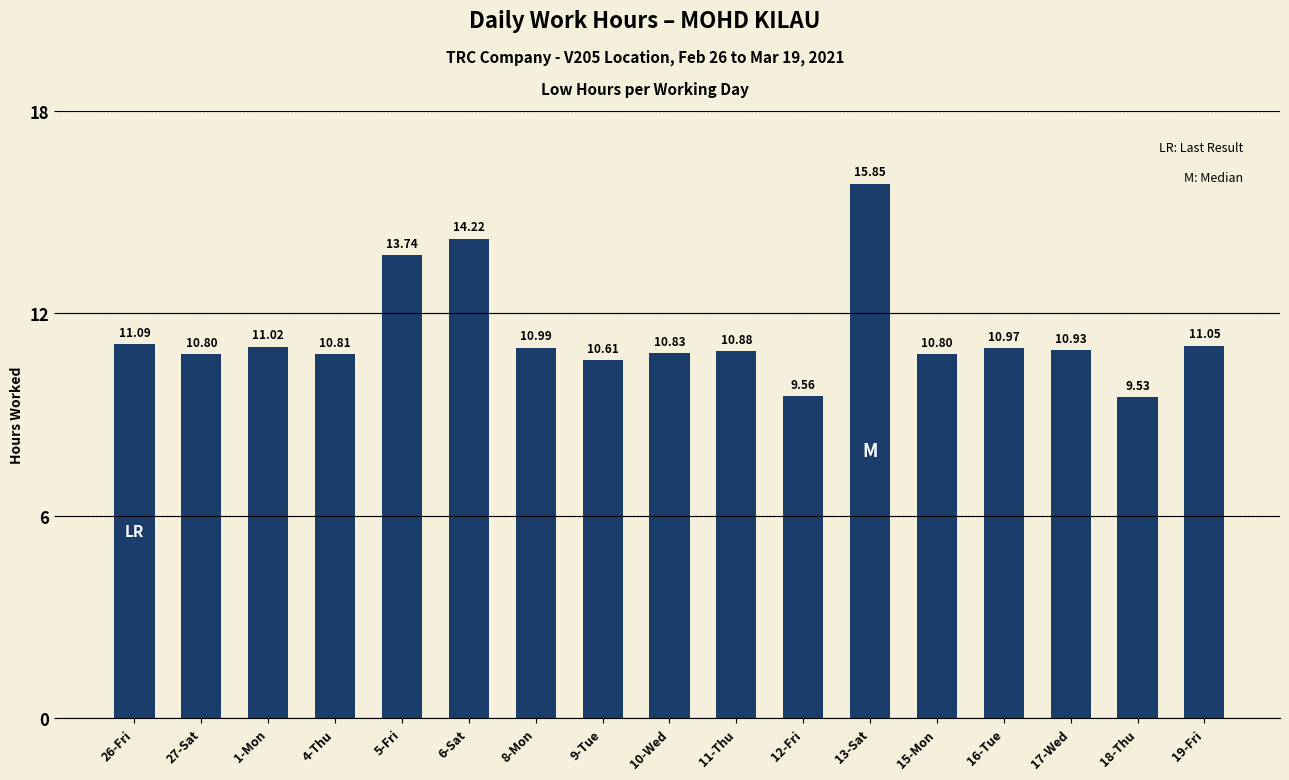

What is the approximate value at 1-Mon?

11.0